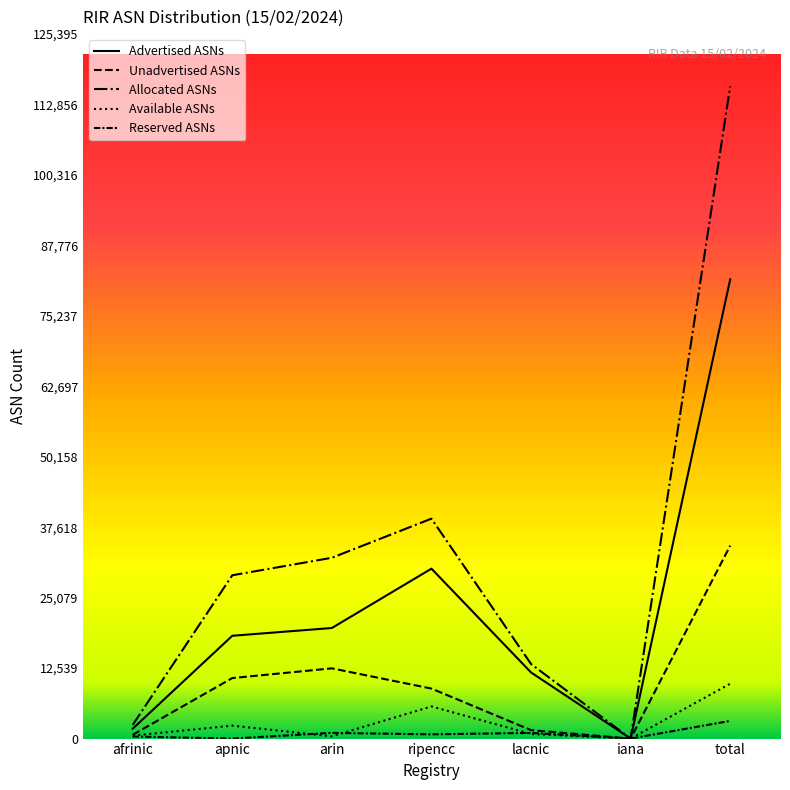

Does the chart have visible grid lines?

No